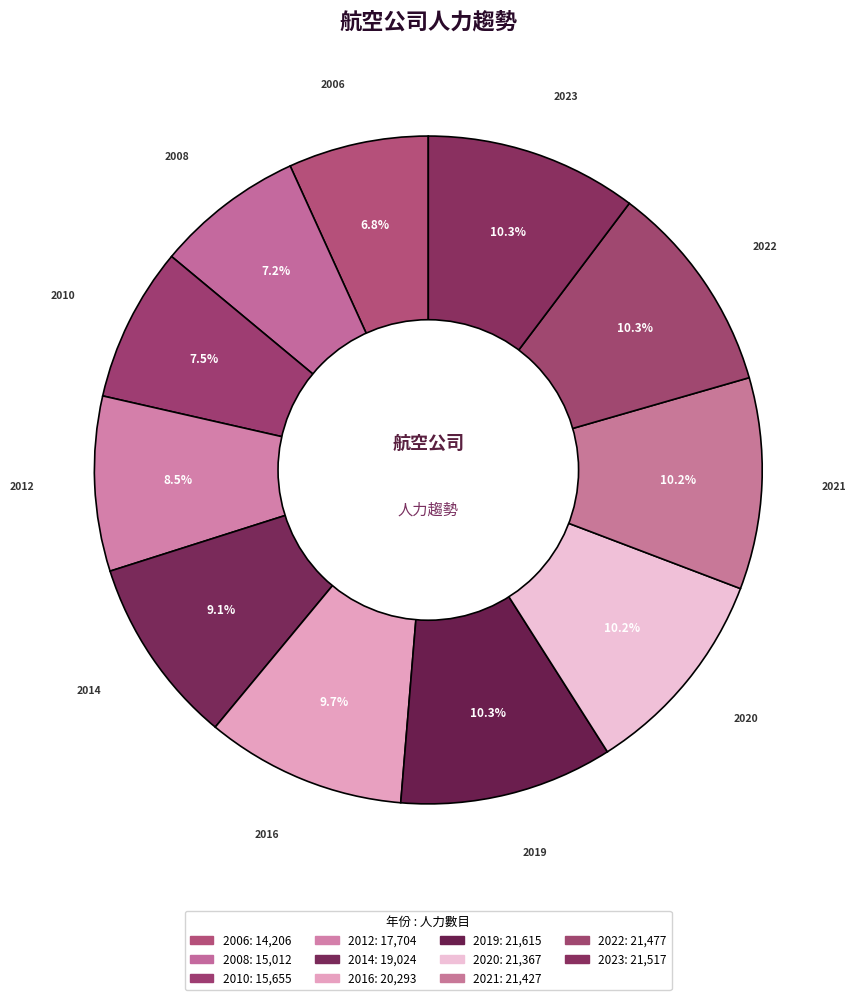

How many segments does this pie chart have?

11